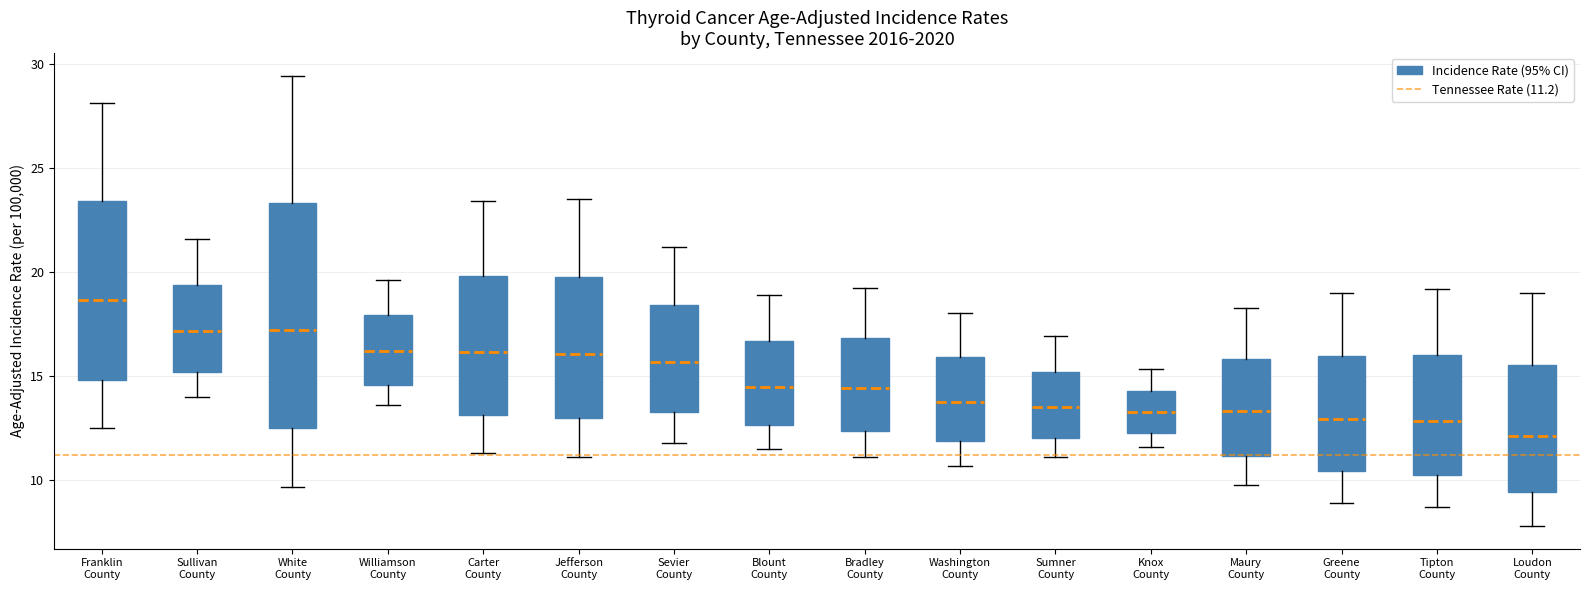

Which box is the tallest, from its lower edge to its upper edge?

White County